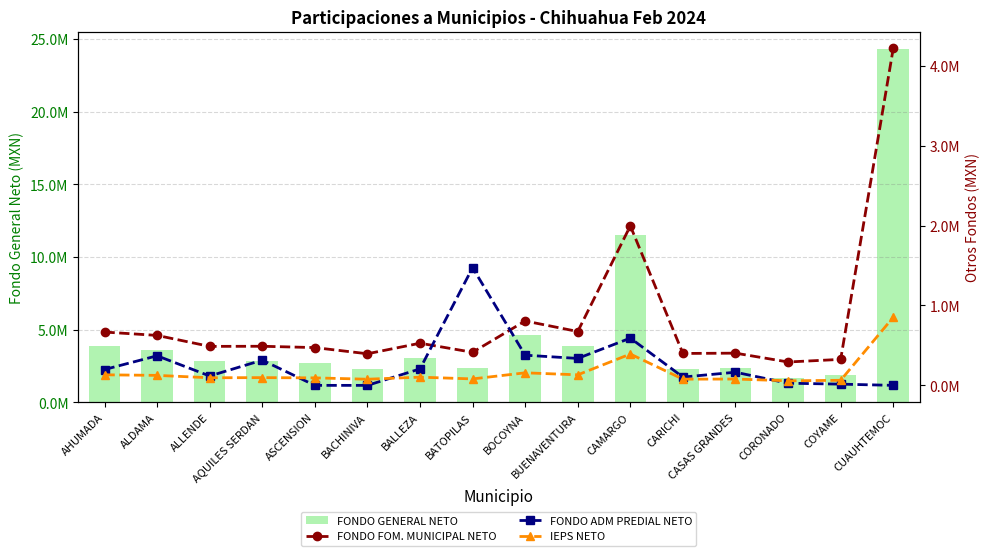

Reading left to right, what are all the values shown in this chart?

FONDO GENERAL NETO: 3850733.8	3606770.5	2818121.5	2824483.5	2727950.5	2284264.3	3047060.8	2390644.3	4653919.0	3892293.2	11524543.6	2307444.3	2327138.8	1689882.6	1878071.7	24311626.1
FONDO FOM. MUNICIPAL NETO: 667192.6	625279.5	487882.7	489371.6	472715.1	395421.7	527469.4	413875.5	805701.7	674009.2	1995988.4	399400.3	403070.4	292526.3	325136.9	4217066.5
FONDO ADM PREDIAL NETO: 198188.1	370123.6	117324.6	315465.5	0.0	0.0	206124.2	1472648.1	377720.3	337124.9	591196.2	103957.0	164334.0	27006.7	15306.5	0.0
IEPS NETO: 132042.2	125069.2	95089.7	96816.6	93776.5	76928.5	102627.2	80662.3	157031.9	131968.2	392066.2	77576.4	79257.5	56896.1	63365.7	852158.2